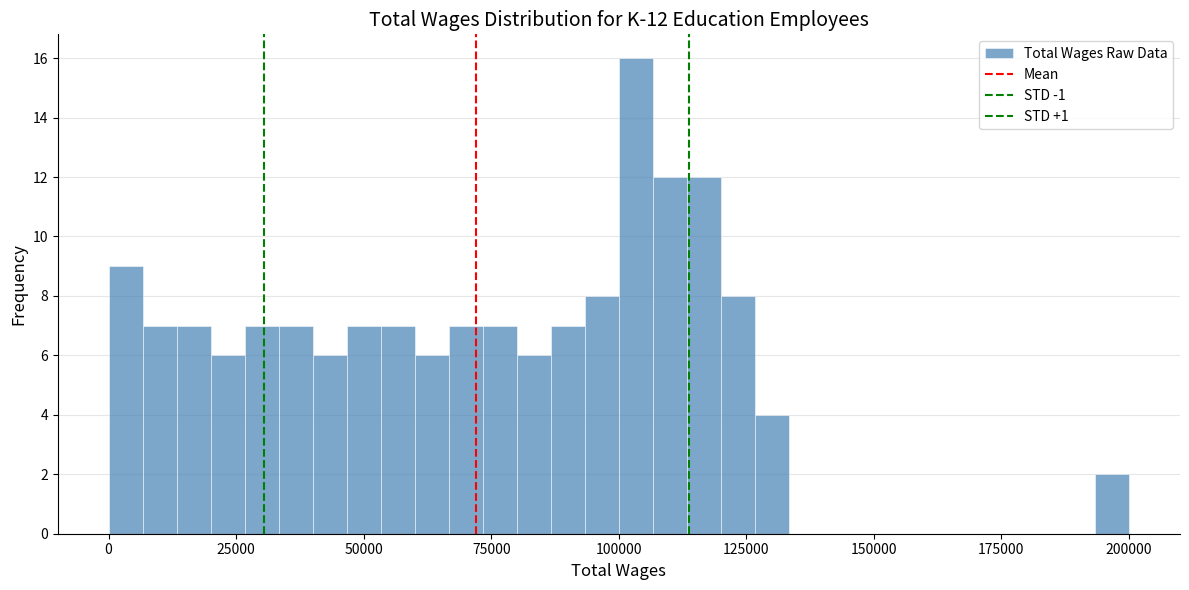

Around what value on the x-axis is the tallest bar? Give the approximate position of its centre, as read against the axis.

105000